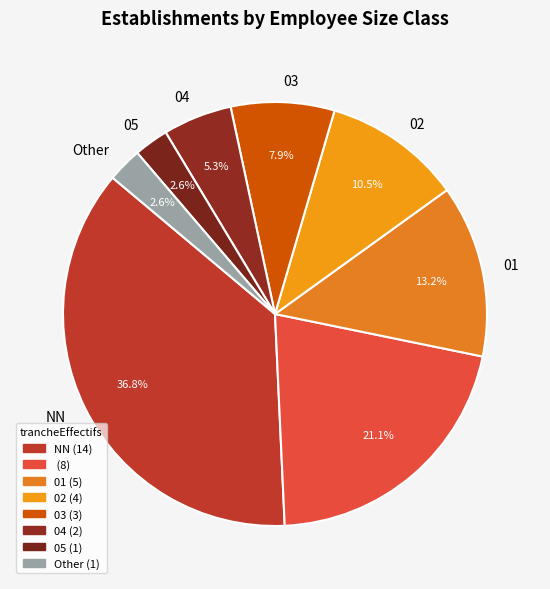

To the nearest percent, what is the average slice percentage?

12%